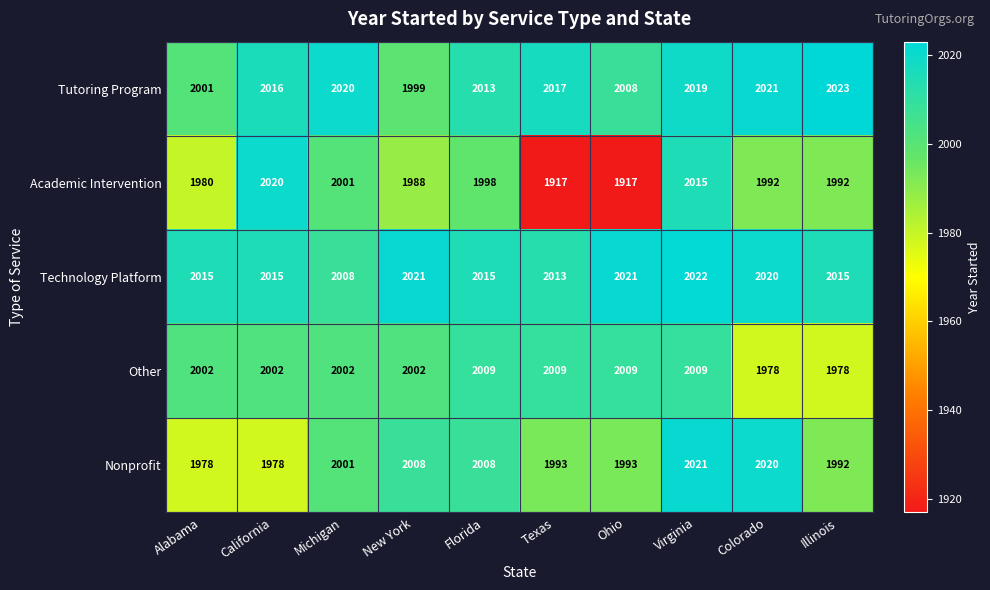

Which series has the largest total across all categories?

Technology Platform